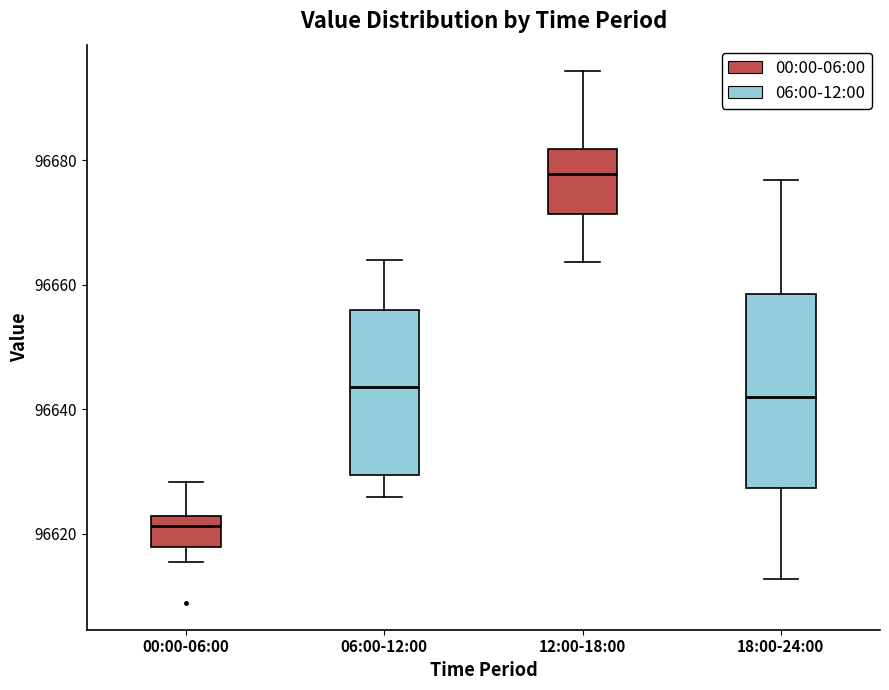

Reading left to right, transcribe this box plot: for each box, give where its median line is, the range the box spans, and where its two whiskers end, as read against the y-axis. The values are not printed on the chart, so give them approximately, as read against the axis.

00:00-06:00: median 96622 (just below the box's upper edge), box 96618 to 96622, whiskers 96616 to 96628
06:00-12:00: median 96644, box 96630 to 96656, whiskers 96626 to 96664
12:00-18:00: median 96678, box 96672 to 96682, whiskers 96664 to 96694
18:00-24:00: median 96642, box 96628 to 96658, whiskers 96612 to 96676